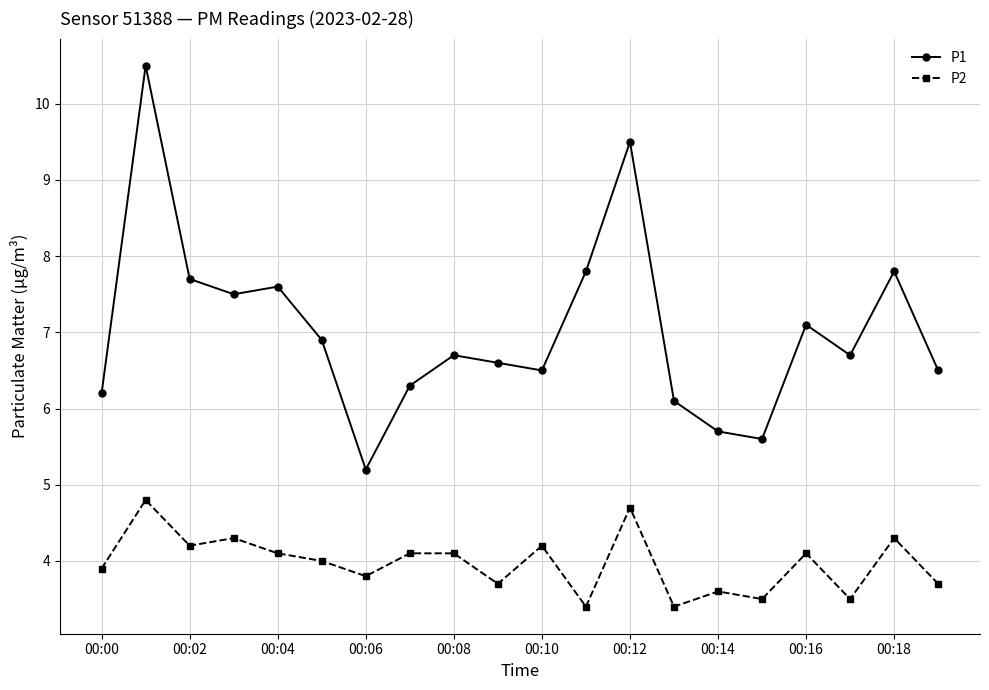

What is the value of the P1 point at the 5th from the left?

7.6